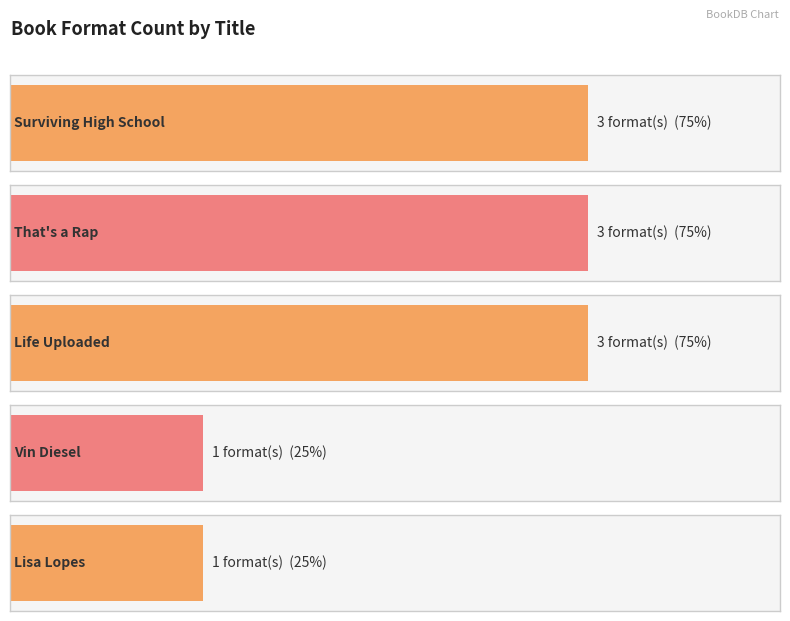

What position from the right is That's a Rap?

4